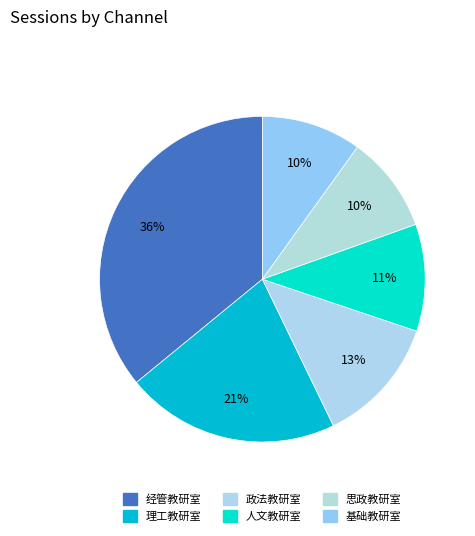

Does 经管教研室 represent more than half of the total?

No